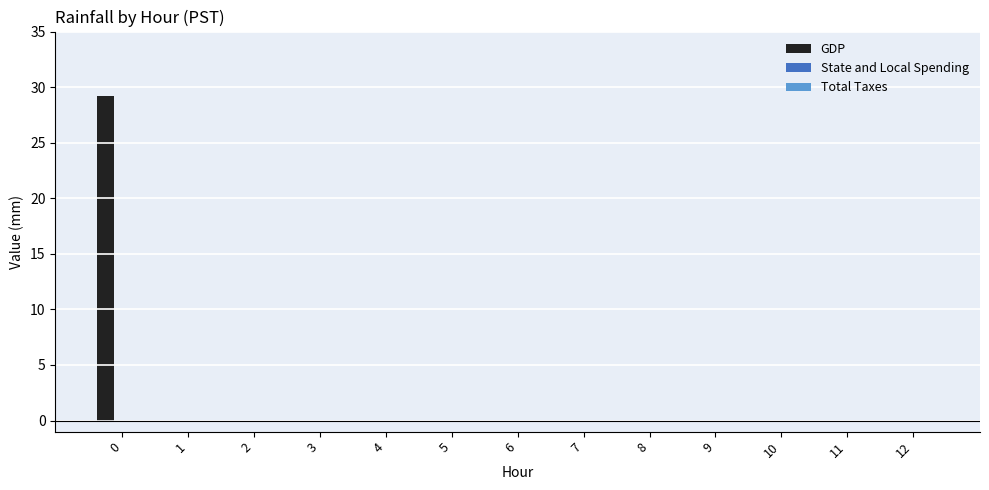

Reading right to left, what are all the values shown in this chart?

12=0.0	11=0.0	10=0.0	9=0.0	8=0.0	7=0.0	6=0.0	5=0.0	4=0.0	3=0.0	2=0.0	1=0.0	0=29.2